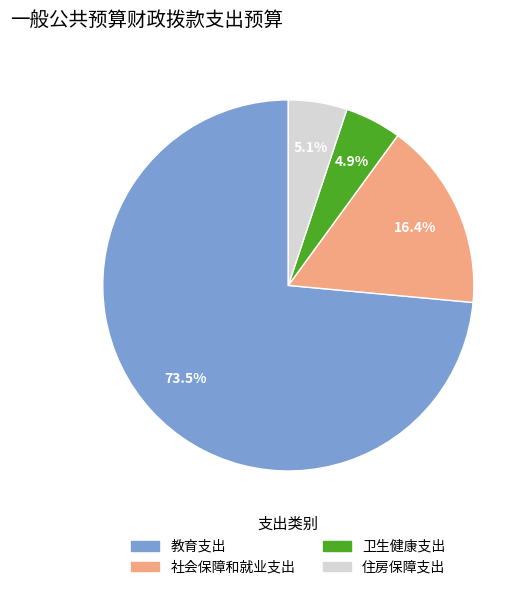

To the nearest percent, what is the average slice percentage?

25%